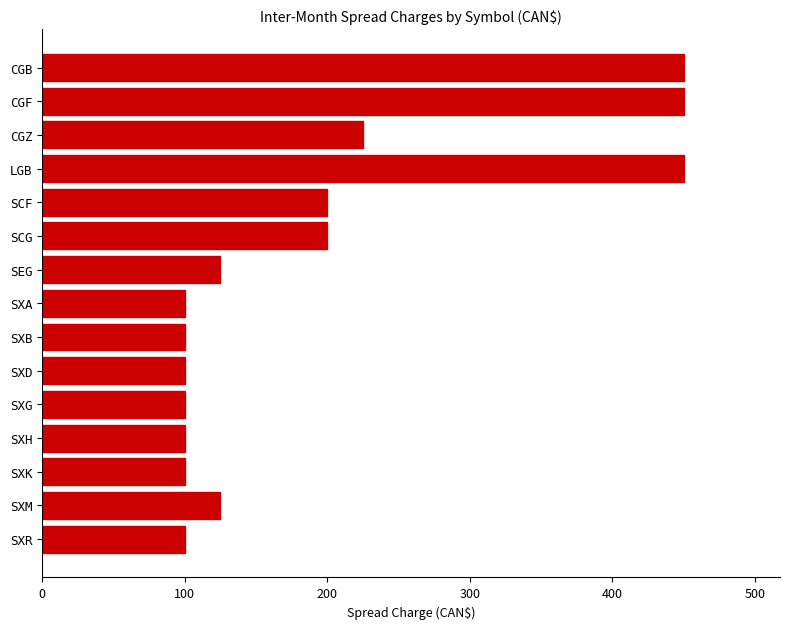

Is it true that the value at SCF is 200?

True